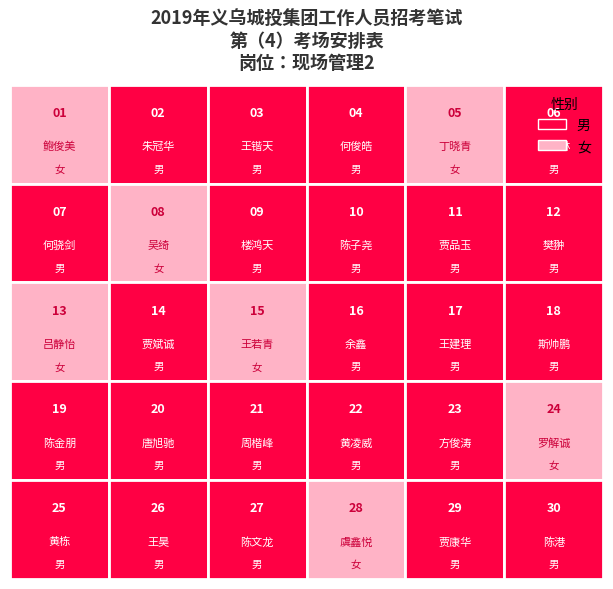

List the labels in order of value, smallest first.

鲍俊美, 朱冠华, 王锴天, 何俊皓, 丁晓青, 关易林, 何骁剑, 吴绮, 楼鸿天, 陈子尧, 贾品玉, 樊翀, 吕静怡, 贾斌诚, 王若青, 余鑫, 王建理, 斯帅鹏, 陈金朋, 唐旭驰, 周楷峰, 黄凌威, 方俊涛, 罗解诚, 黄栋, 王昊, 陈文龙, 虞鑫悦, 贾康华, 陈港